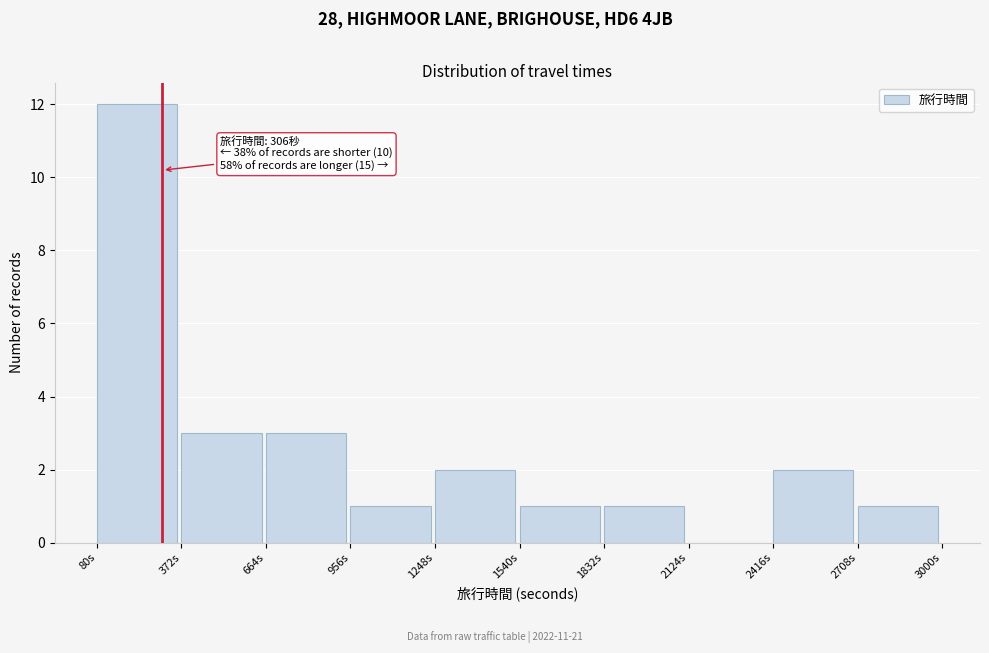

Which range on the x-axis has the tallest bar?

100 to 350